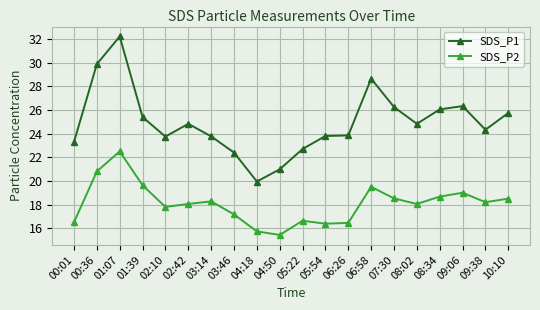

What is the average value of the SDS_P2 series?

18.1